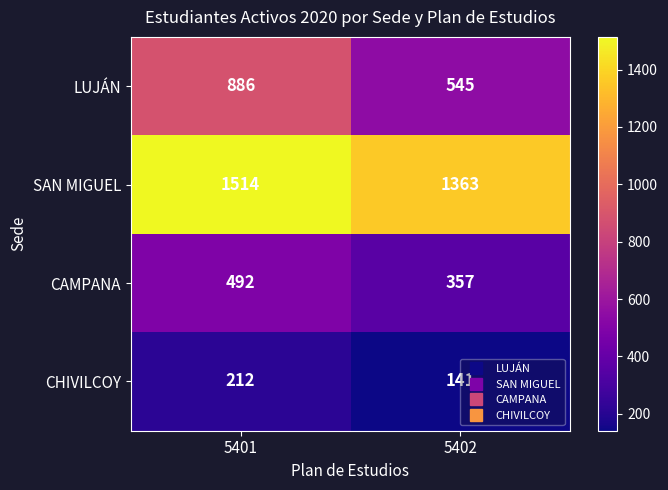

Which series has the largest total across all categories?

SAN MIGUEL